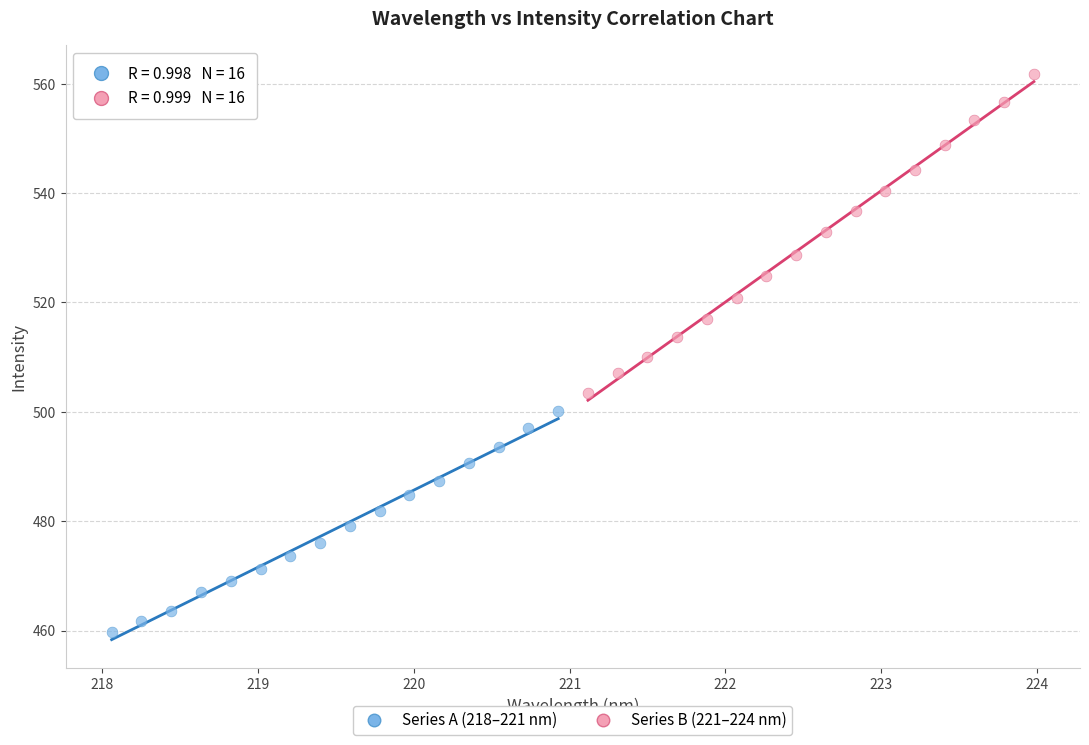

What are all the series names shown in the legend?

Series A (218–221 nm), Series B (221–224 nm)